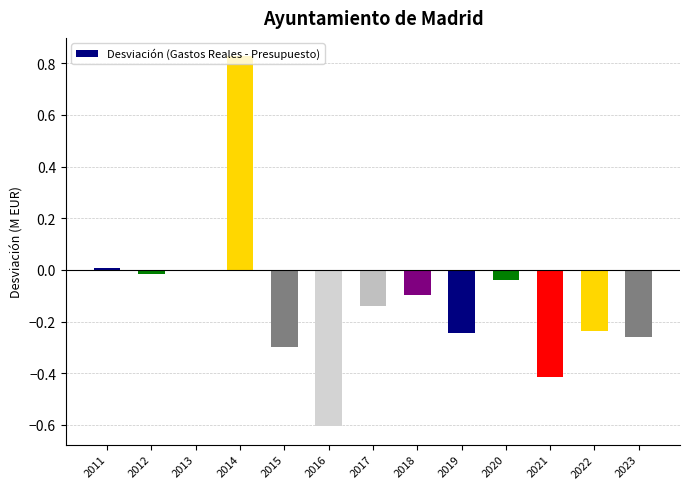

Which has a higher value, 2015 or 2014?

2014